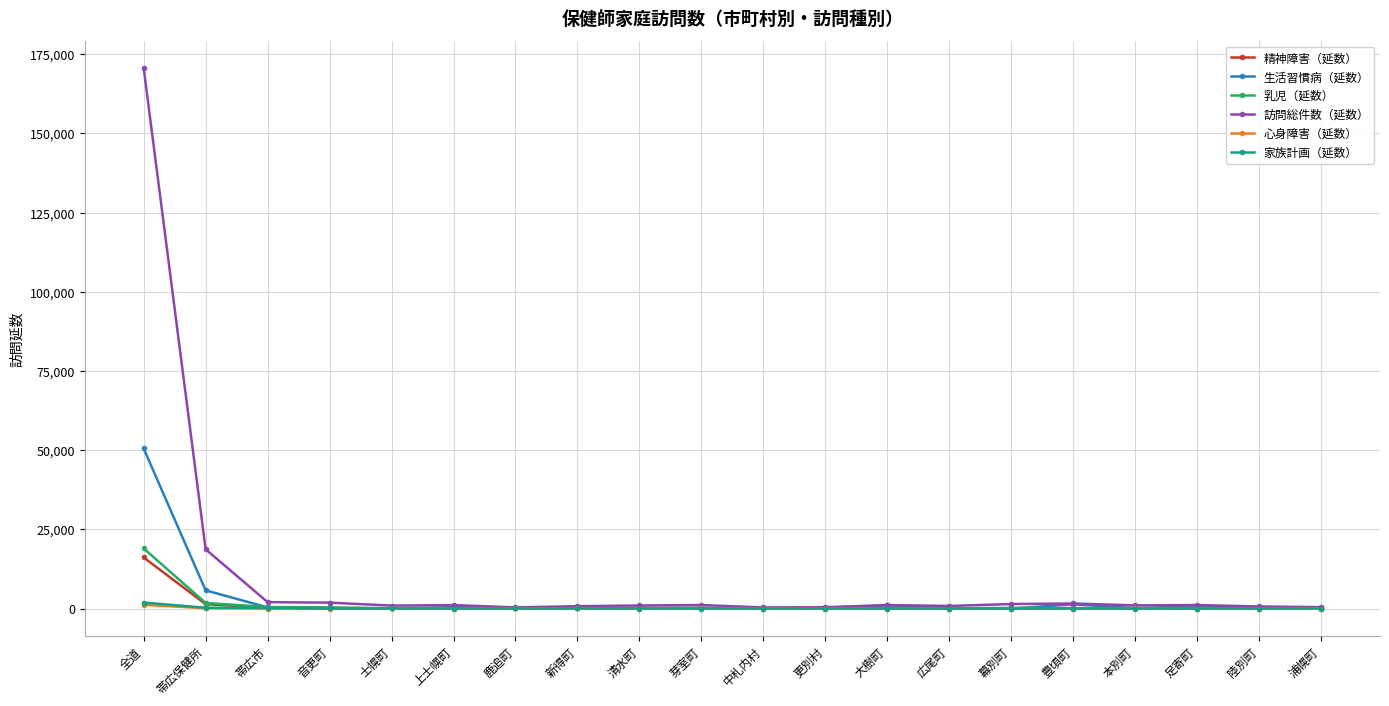

How many lines are shown in the chart?

6